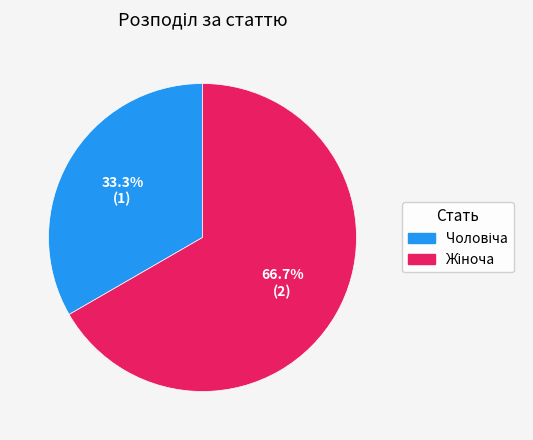

Is there a majority slice in this chart?

Yes